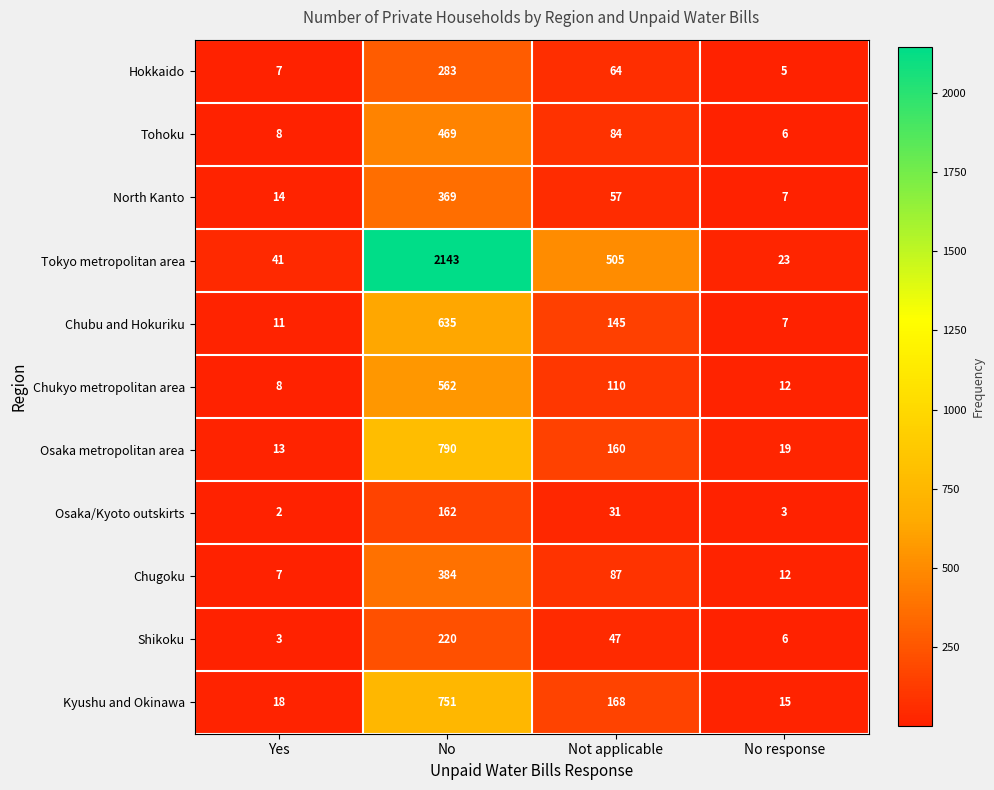

The value of Tokyo metropolitan area at No response is 36. True or false?

False